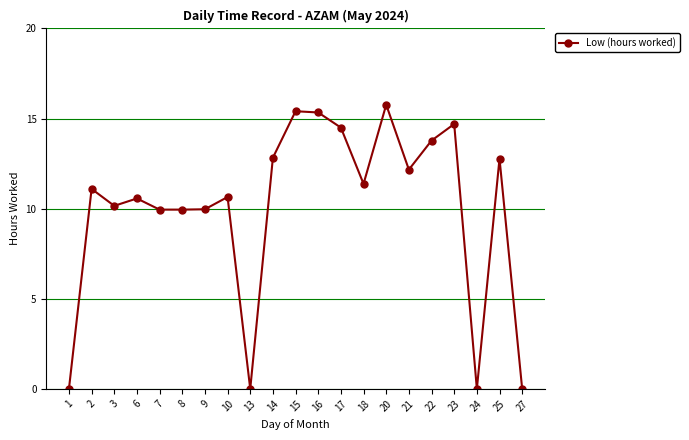

Where is the first local maximum?

2